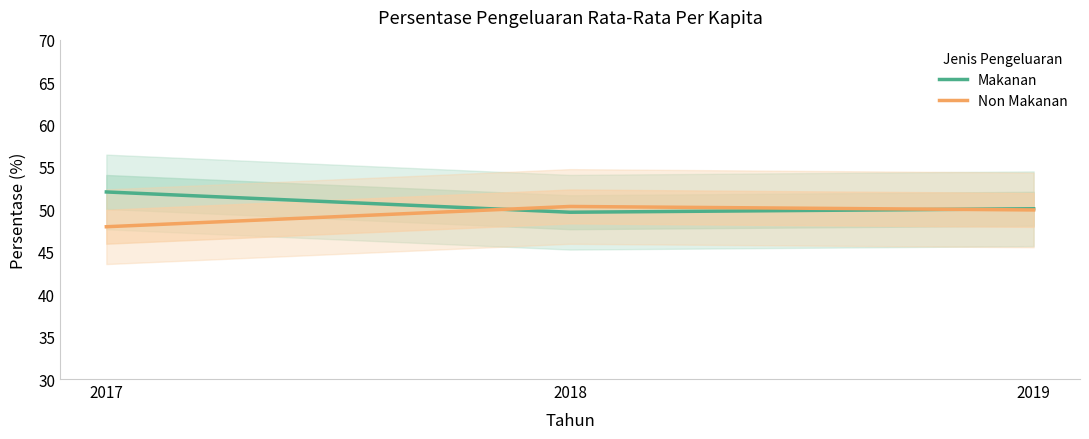

What is the value of the Non Makanan point at the 3rd from the left?

49.9